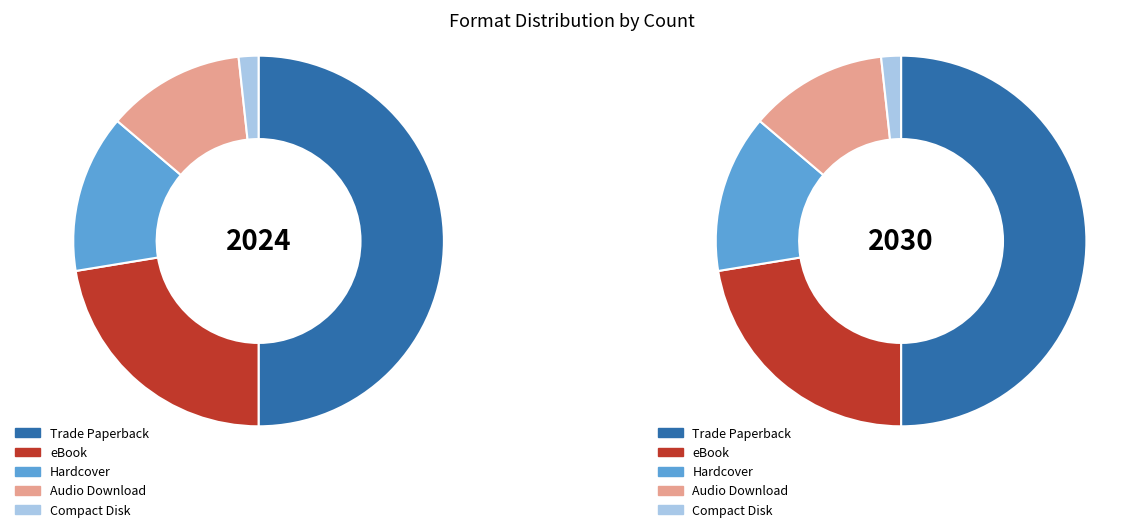

What is the ratio of the value at Audio Download to the value at Trade Paperback?

0.2